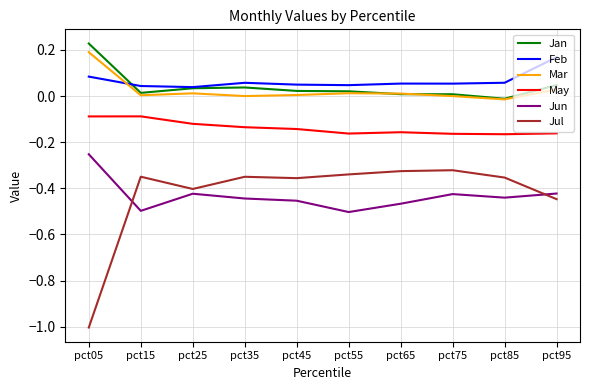

In Jul, how many points are higher than both neighbors (excluding endpoints)?

3